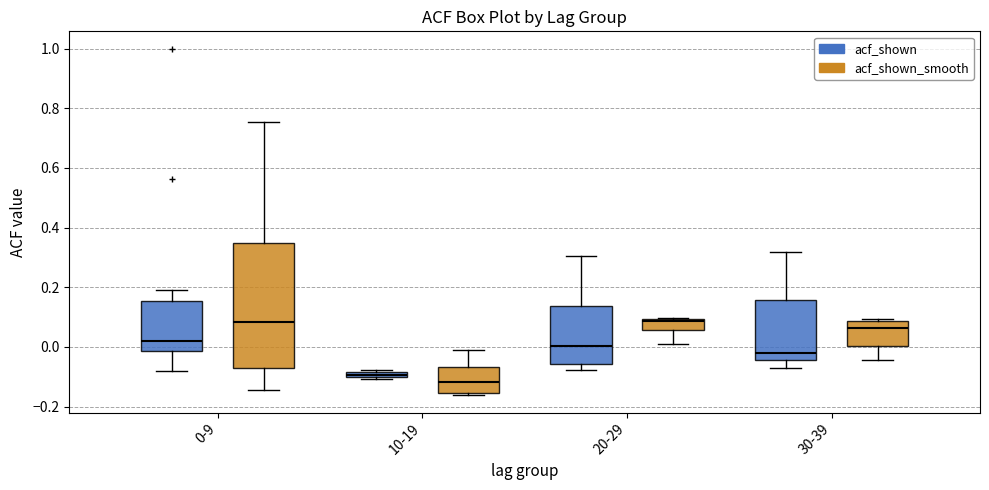

Which box has the lowest median line?

10-19 (acf_shown_smooth)